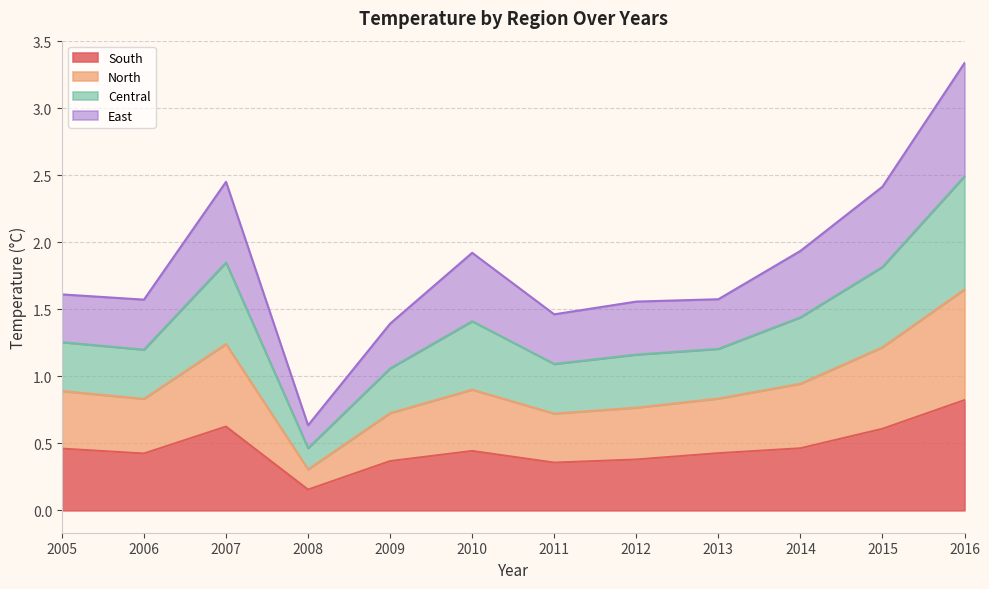

True or false: North and Central cross at least once.

False